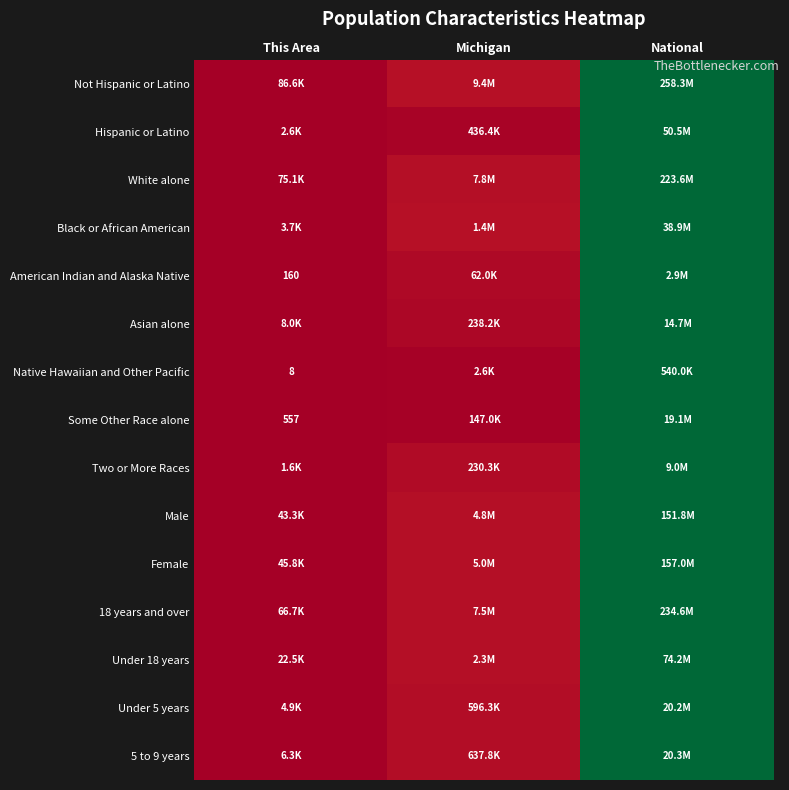

The Some Other Race alone series shows 0.6 at This Area. True or false?

False